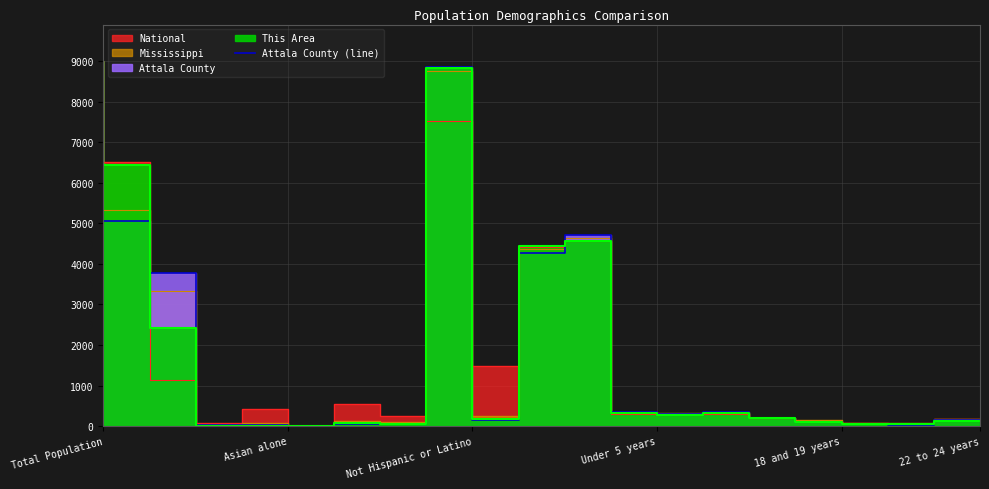

What is the difference between the values at Not Hispanic or Latino and 7?

3720.3